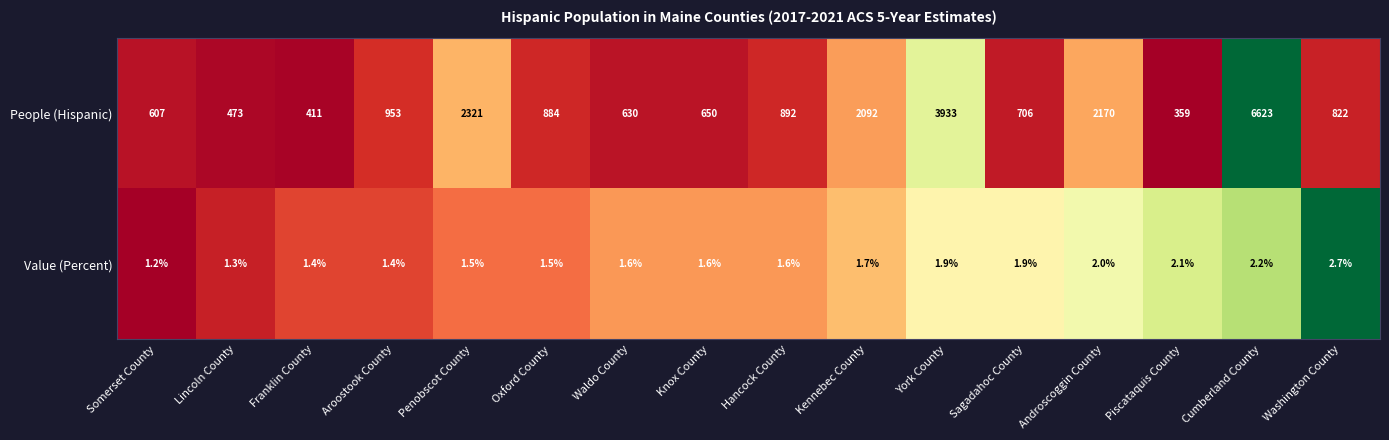

What is the lowest value of the People (Hispanic) series?

359.0